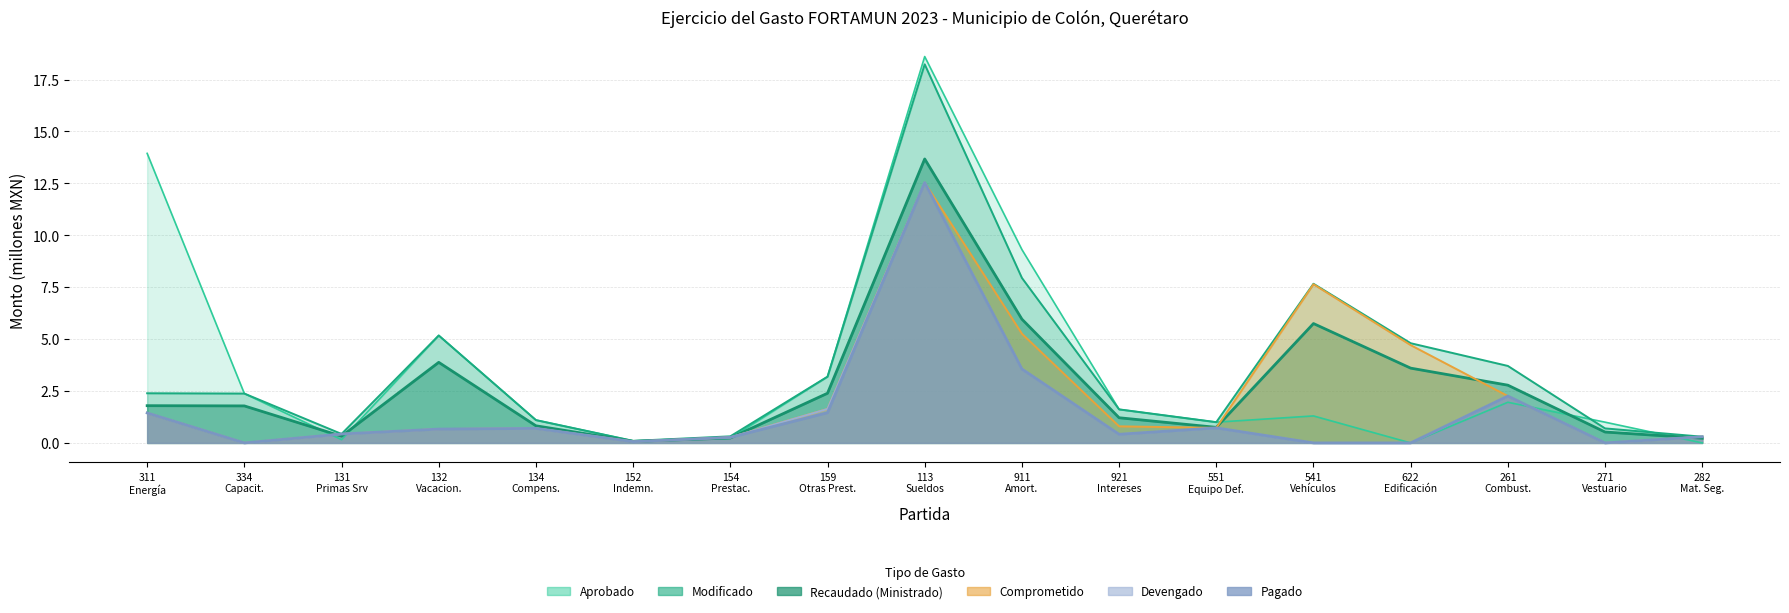

What is the difference between the highest and lowest values at 159 Otras Prest.?

1.7